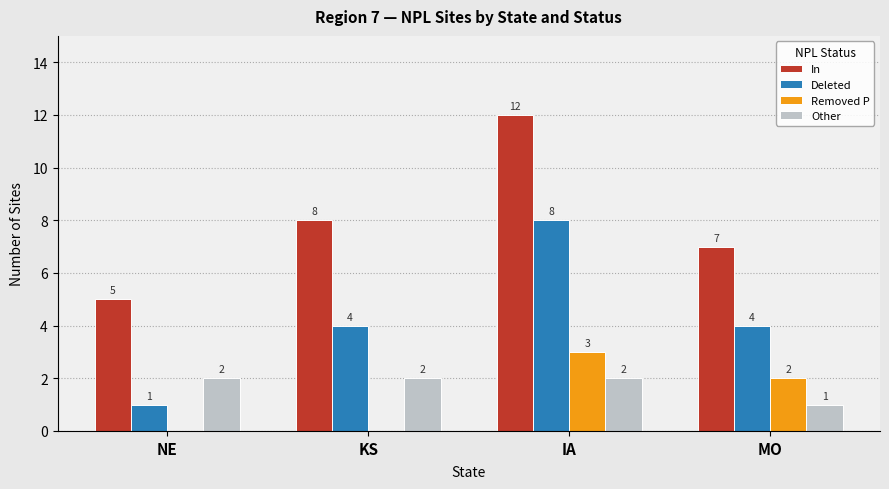

What value does the In series have at IA?

12